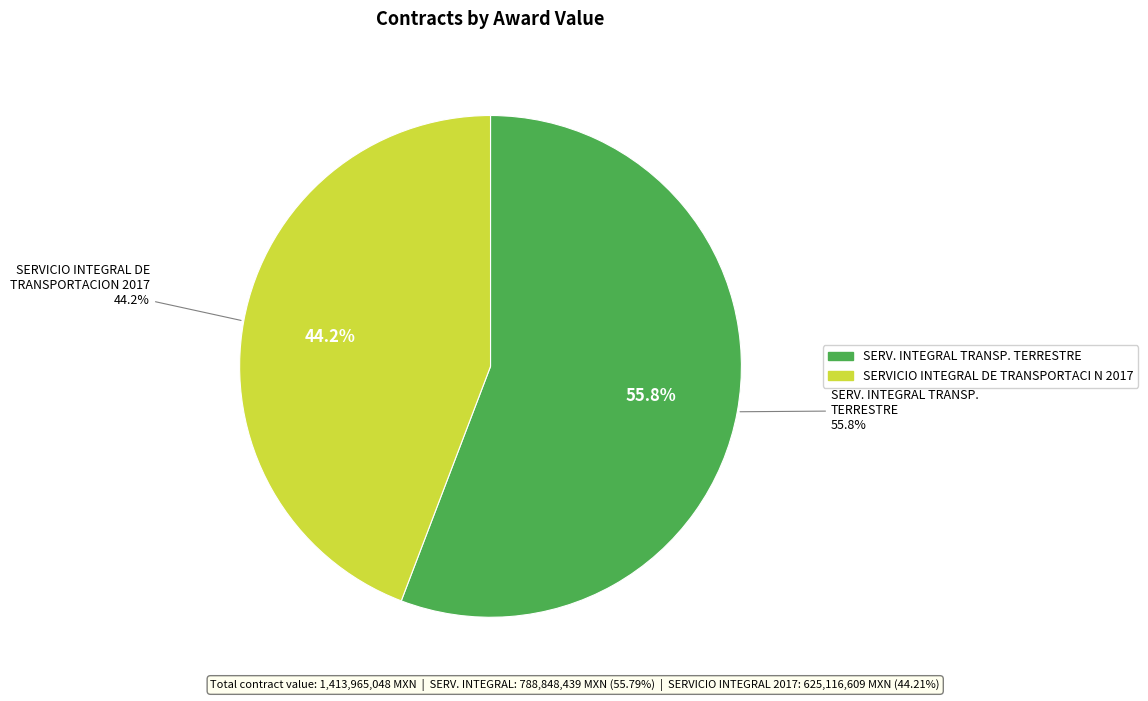

The SERVICIO INTEGRAL DE TRANSPORTACI N 2017 slice represents 44% of the pie. True or false?

True